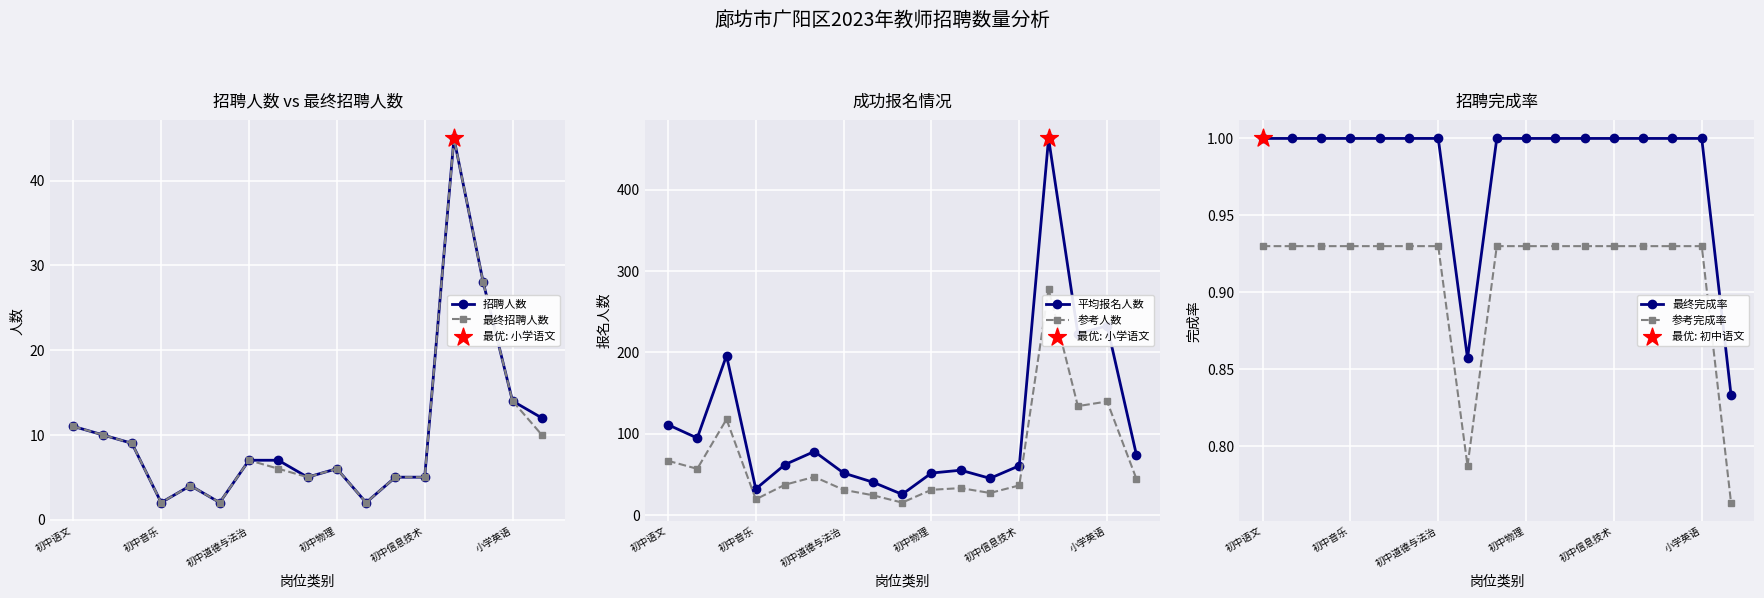

Which series has the largest total across all categories?

平均报名人数